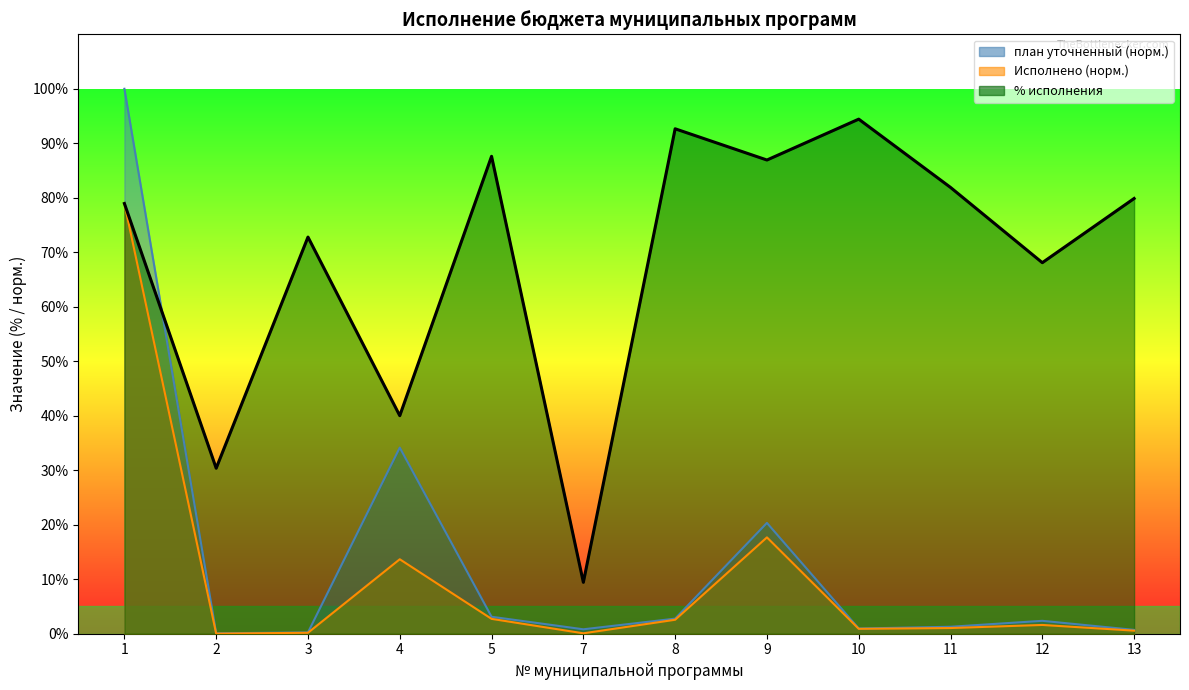

What is the total value across all series at 11?

84.2